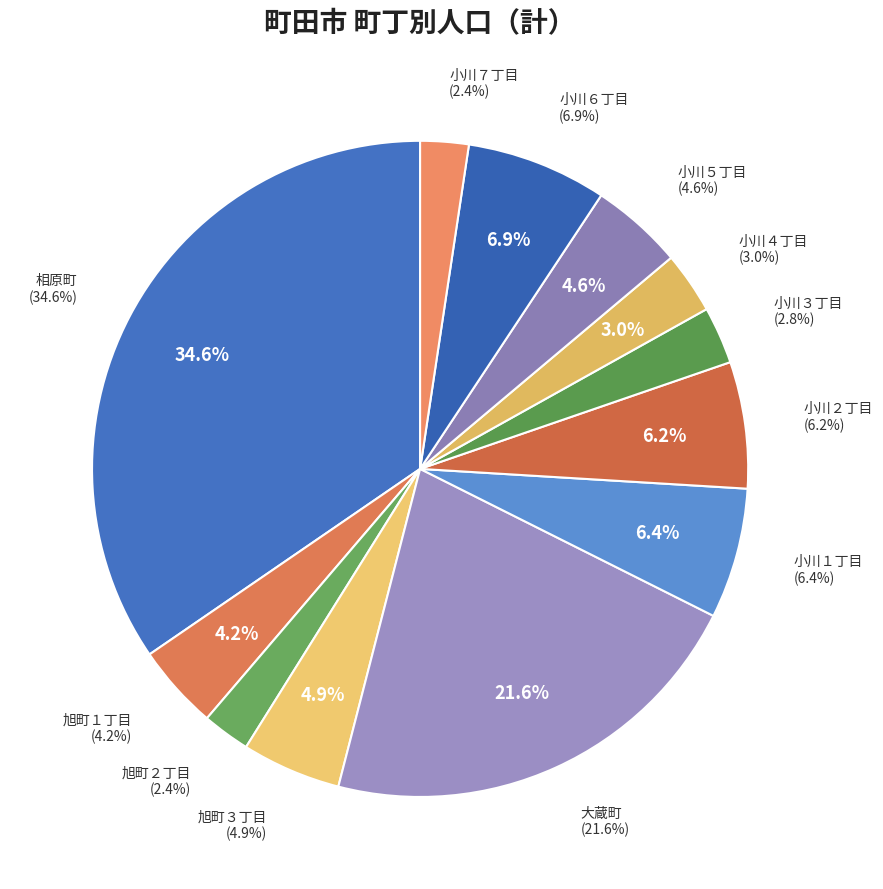

Which slice is the largest?

相原町